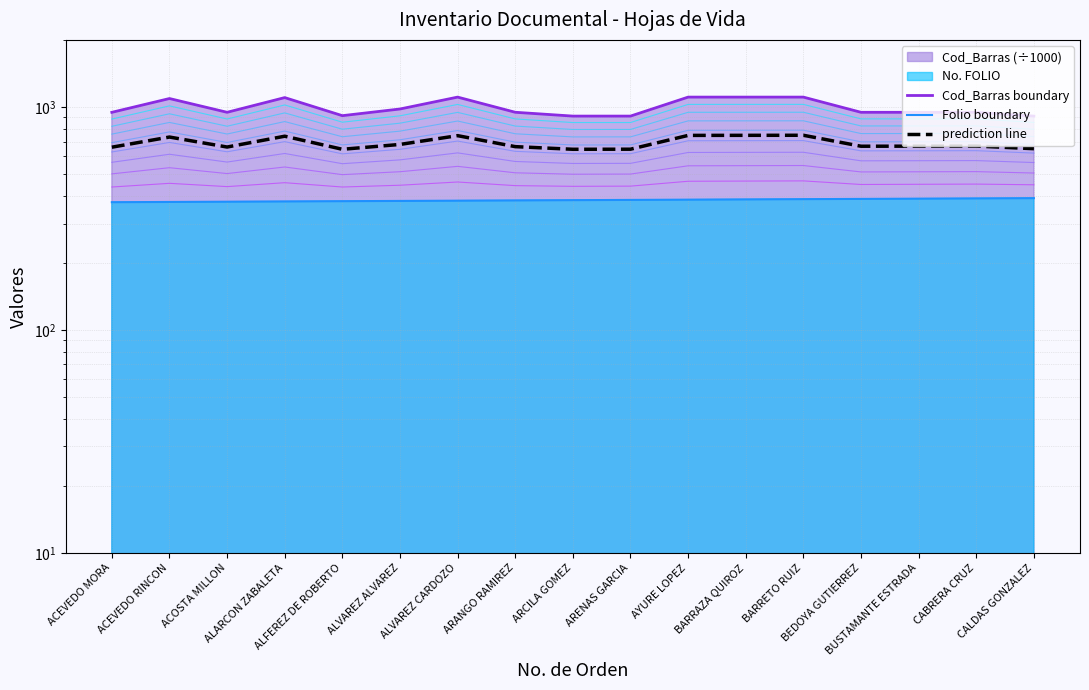

Where does the Cod_Barras series first go above 946?

ACEVEDO MORA